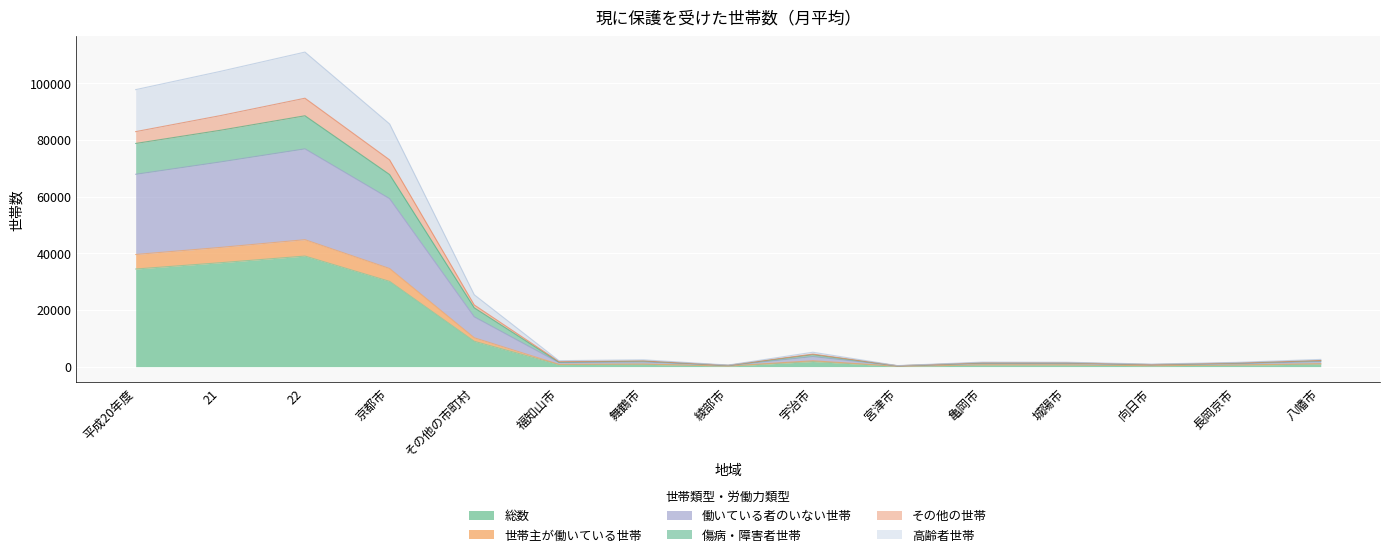

What is the value of the 総数 point at the 9th from the left?

1807